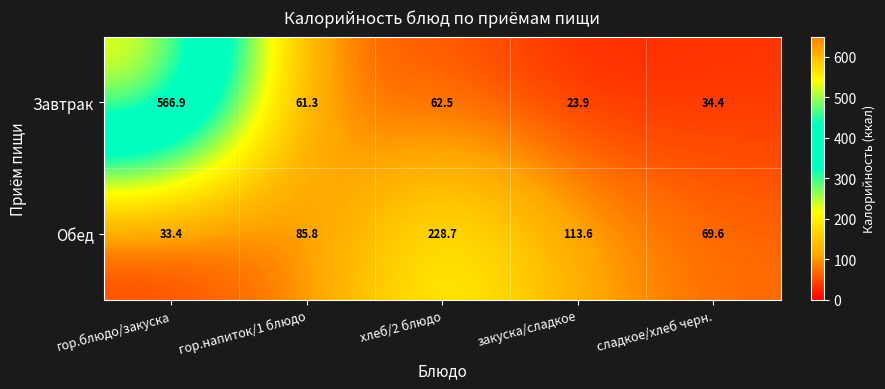

What is the approximate value of Завтрак at закуска/сладкое?

23.9